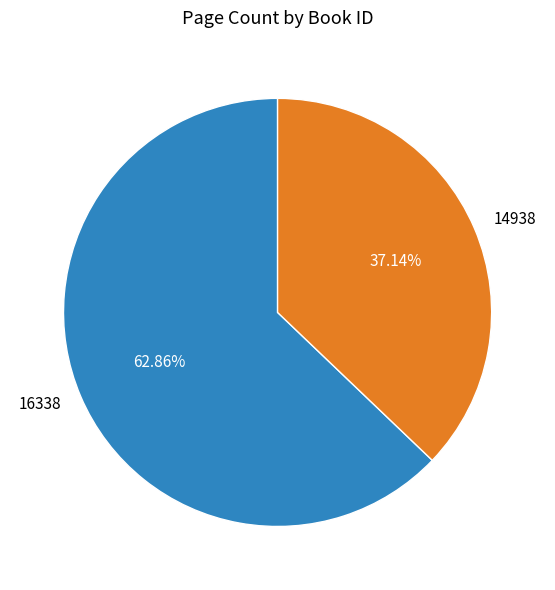

How many segments does this pie chart have?

2